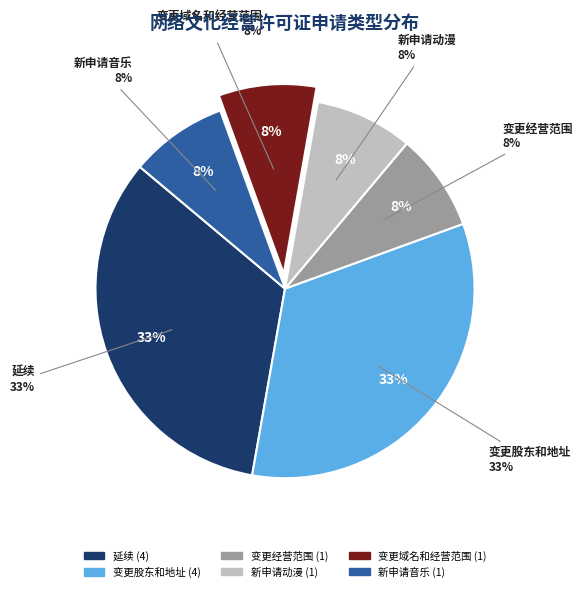

What is the largest slice in the pie chart?

延续